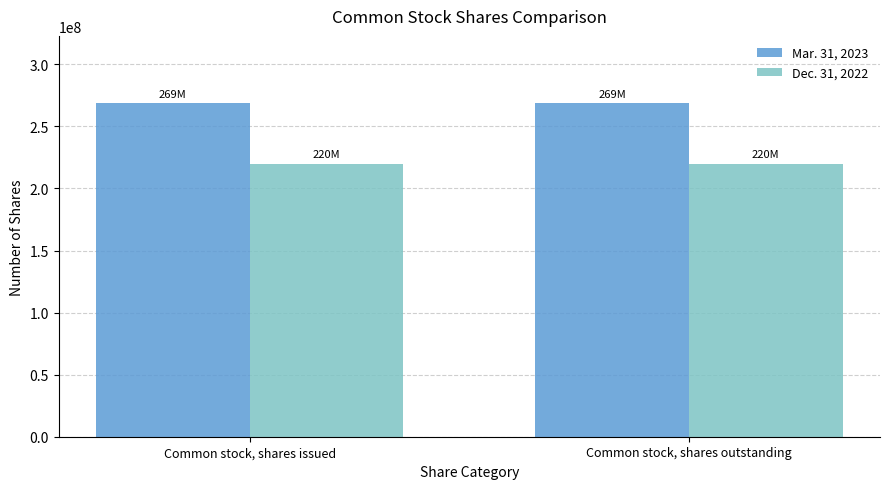

Reading left to right, list all the values displayed in this chart.

Mar. 31, 2023: Common stock, shares issued=269094021	Common stock, shares outstanding=269094021
Dec. 31, 2022: Common stock, shares issued=220000000	Common stock, shares outstanding=220000000